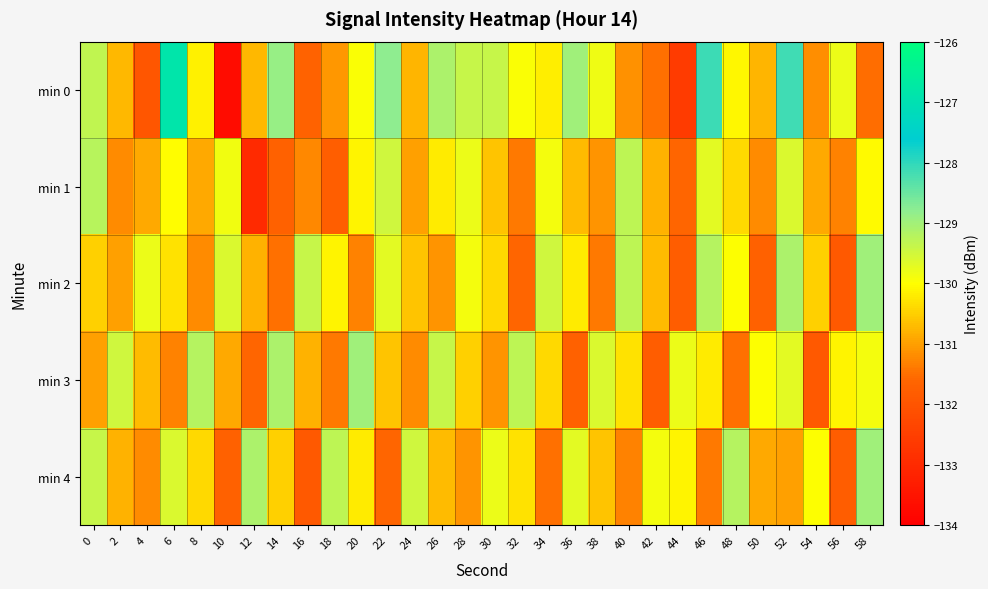

How many distinct data groups are displayed?

5